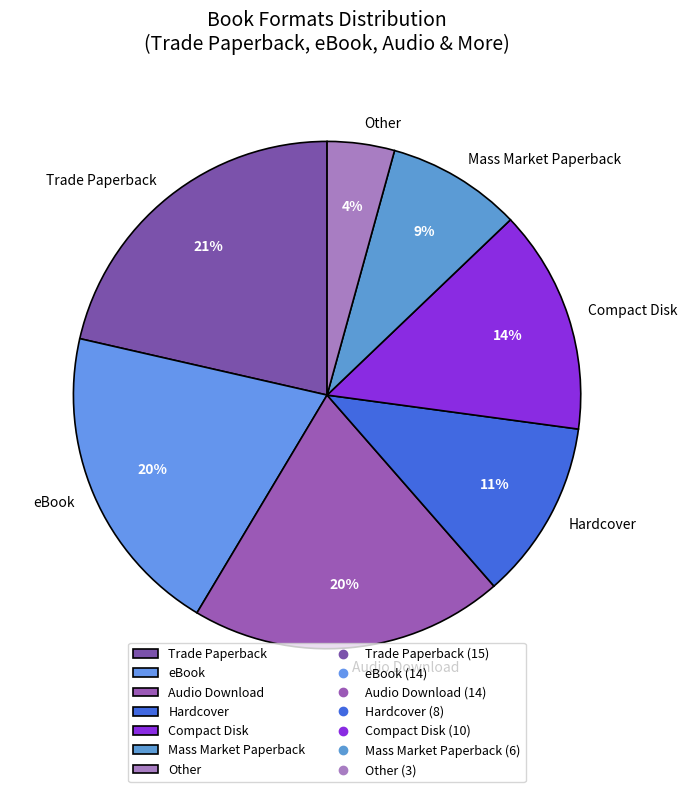

Is the sum of Trade Paperback and eBook greater than half?

No